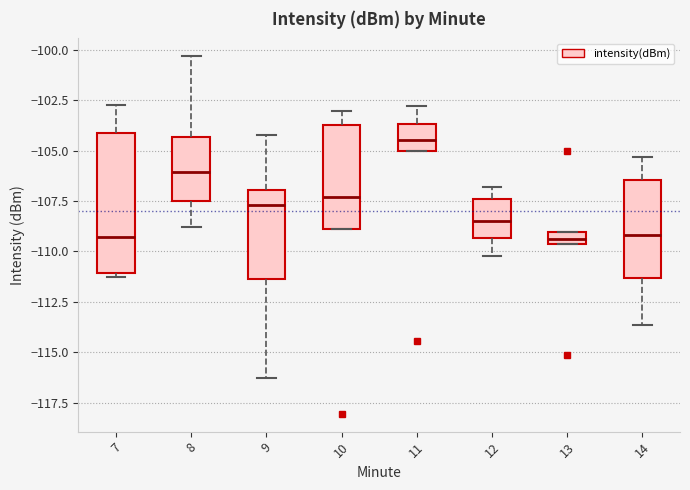

Which box is the tallest, from its lower edge to its upper edge?

7